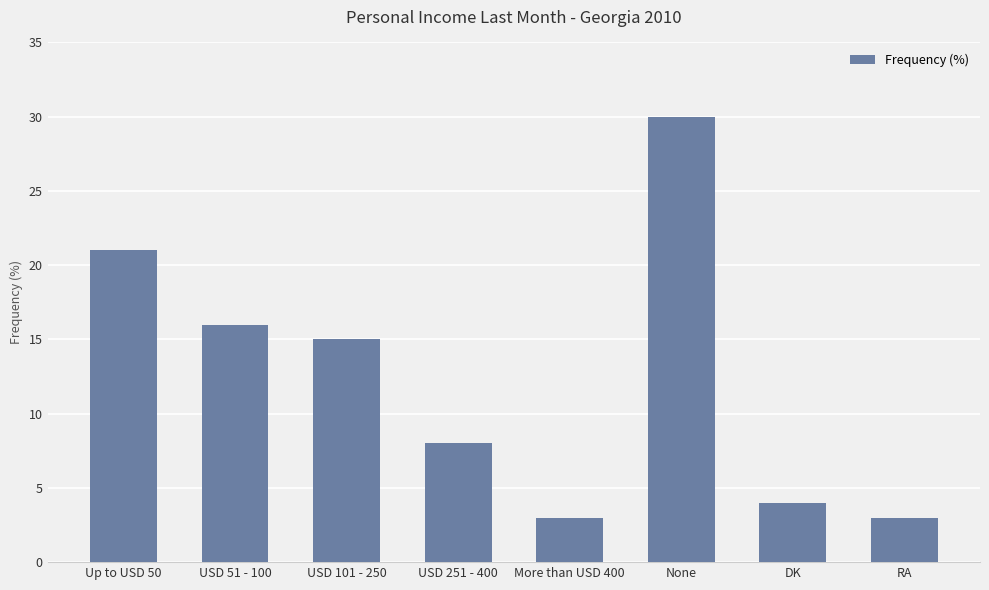

True or false: the data shows 9 at USD 101 - 250.

False